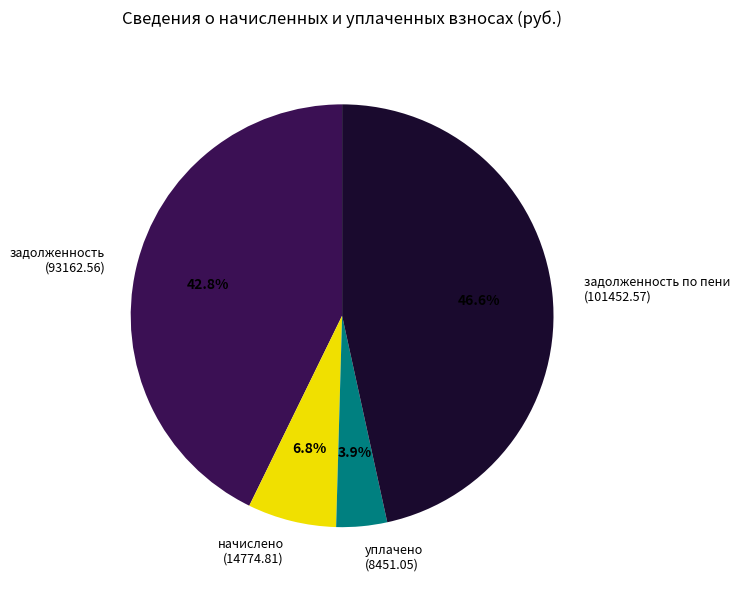

How many segments does this pie chart have?

4